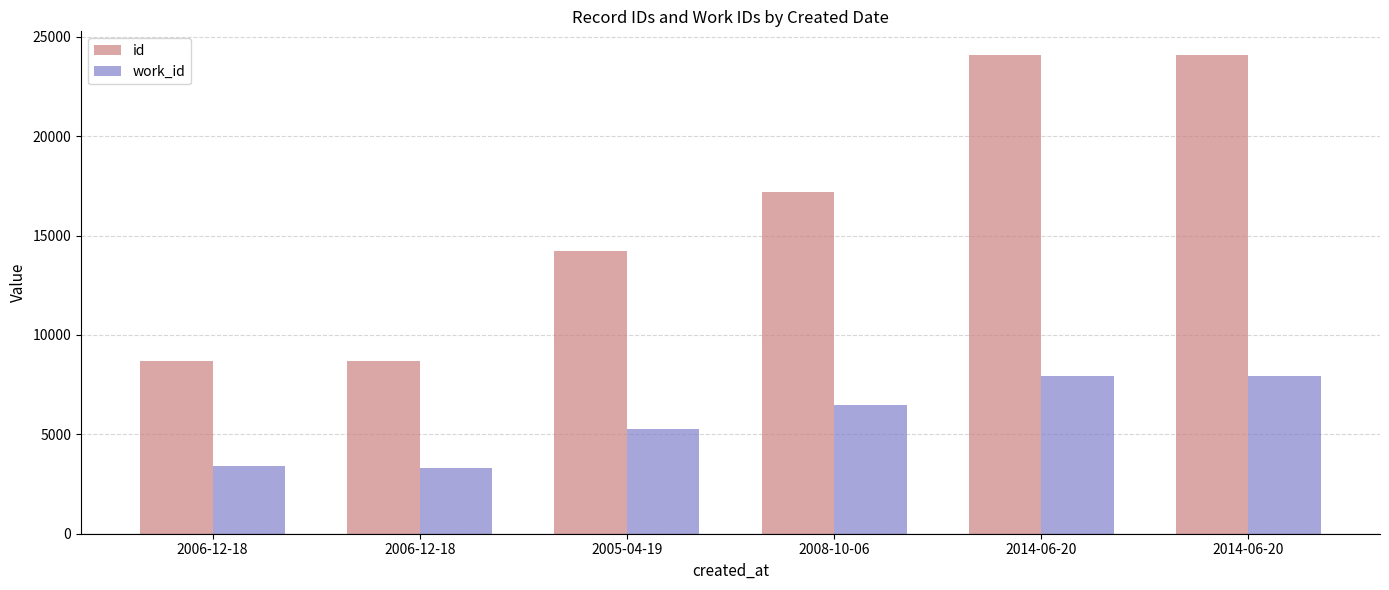

What is the minimum value for work_id?

3330